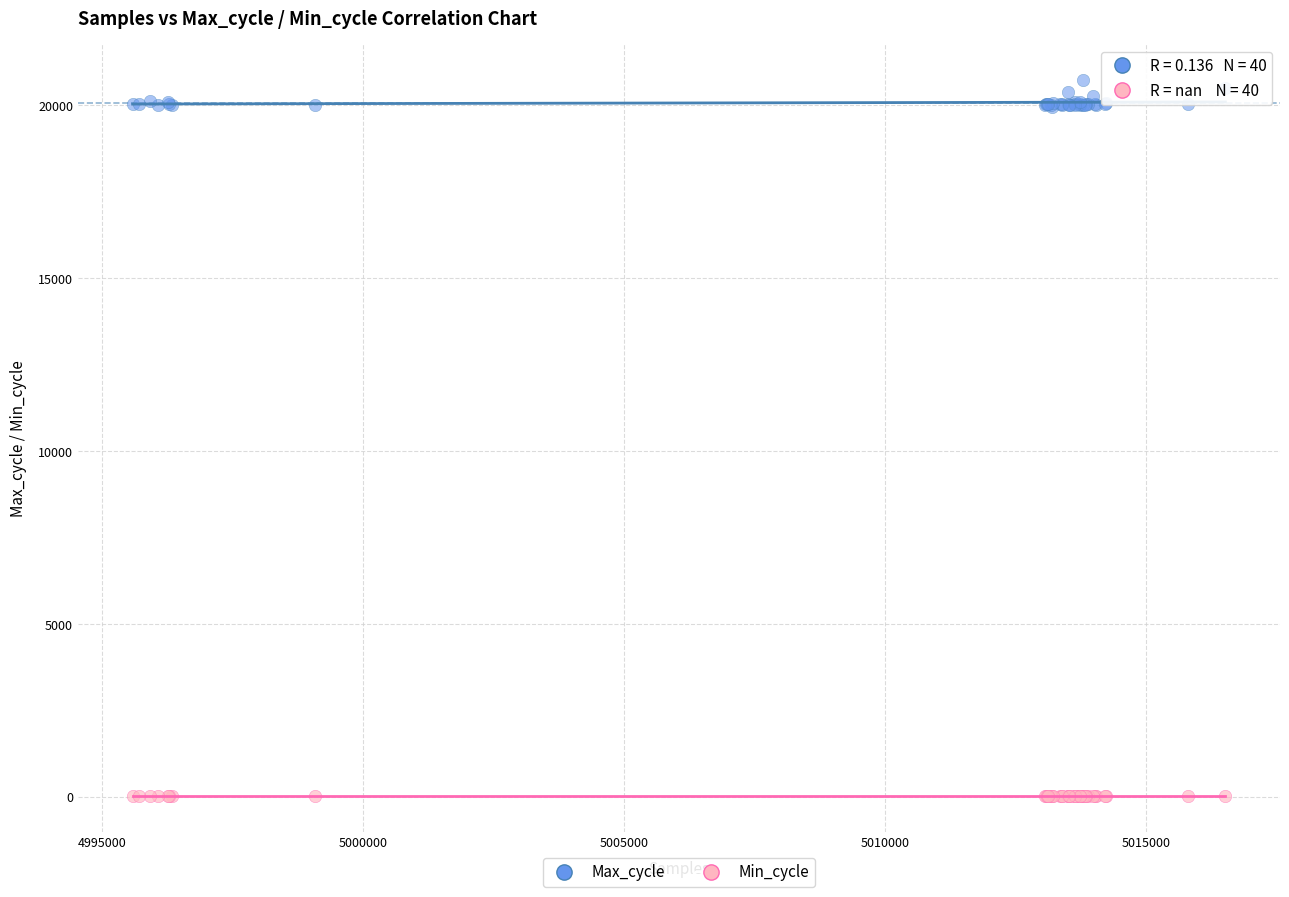

Which series reaches the minimum Y coordinate?

Min_cycle